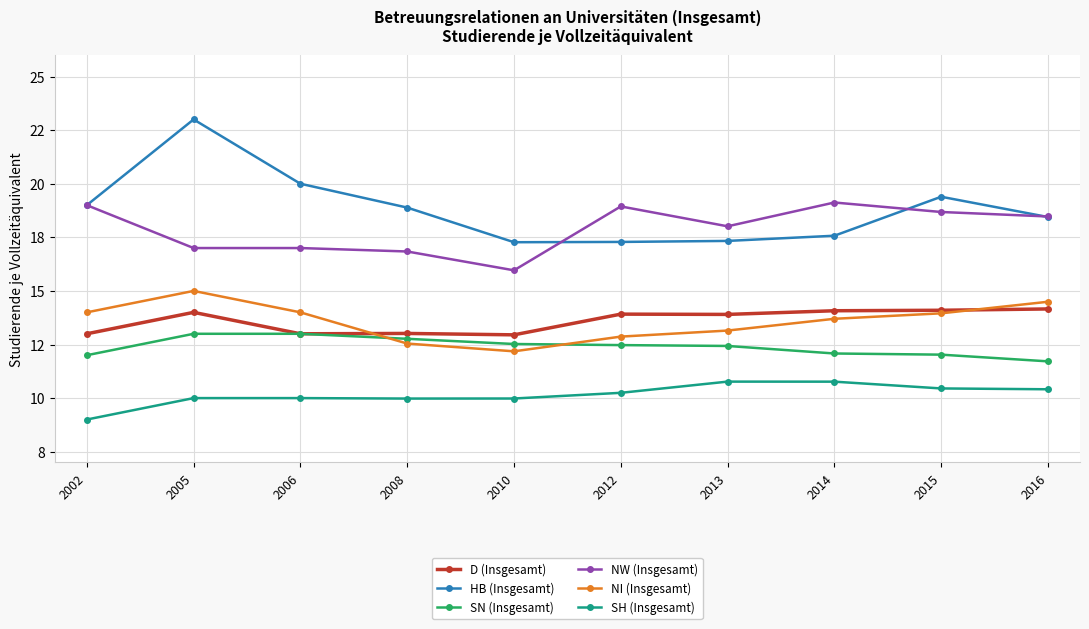

Reading left to right, extract all data points from this chart.

D (Insgesamt): 2002=13.0	2005=14.0	2006=13.0	2008=13.0	2010=13.0	2012=13.9	2013=13.9	2014=14.1	2015=14.1	2016=14.2
HB (Insgesamt): 2002=19.0	2005=23.0	2006=20.0	2008=18.9	2010=17.3	2012=17.3	2013=17.3	2014=17.6	2015=19.4	2016=18.4
SN (Insgesamt): 2002=12.0	2005=13.0	2006=13.0	2008=12.8	2010=12.5	2012=12.5	2013=12.4	2014=12.1	2015=12.0	2016=11.7
NW (Insgesamt): 2002=19.0	2005=17.0	2006=17.0	2008=16.8	2010=16.0	2012=18.9	2013=18.0	2014=19.1	2015=18.7	2016=18.5
NI (Insgesamt): 2002=14.0	2005=15.0	2006=14.0	2008=12.5	2010=12.2	2012=12.9	2013=13.2	2014=13.7	2015=14.0	2016=14.5
SH (Insgesamt): 2002=9.0	2005=10.0	2006=10.0	2008=10.0	2010=10.0	2012=10.2	2013=10.8	2014=10.8	2015=10.5	2016=10.4